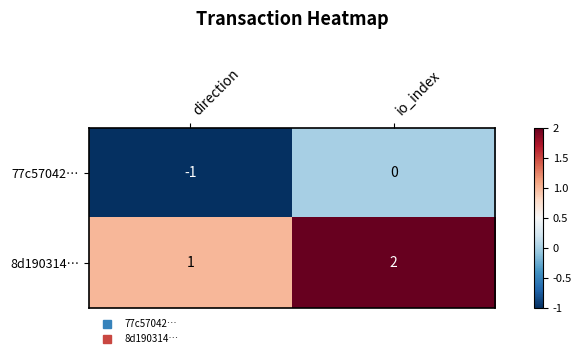

Count the number of data series in this chart.

2